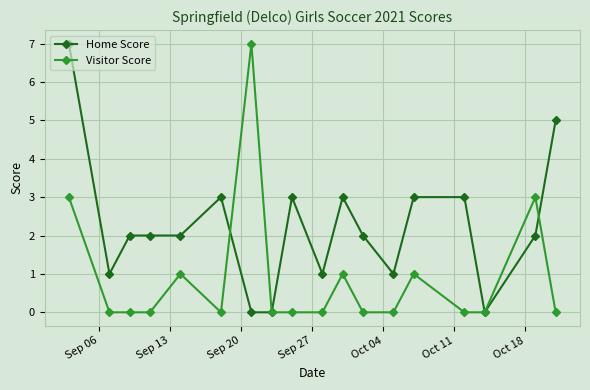

Count the number of data series in this chart.

2